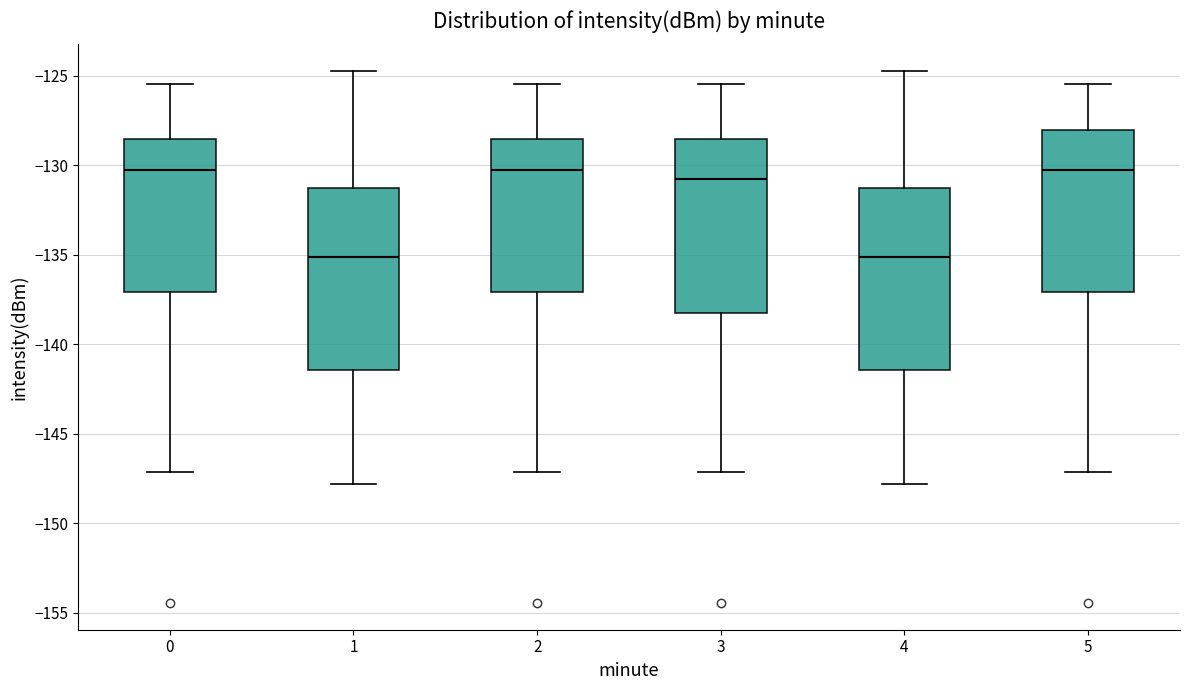

Reading left to right, transcribe this box plot: for each box, give where its median line is, the range the box spans, and where its two whiskers end, as read against the y-axis. The values are not printed on the chart, so give them approximately, as read against the axis.

0: median -130.5, box -137.0 to -128.5, whiskers -147.0 to -125.5
1: median -135.0, box -141.5 to -131.5, whiskers -148.0 to -124.5
2: median -130.5, box -137.0 to -128.5, whiskers -147.0 to -125.5
3: median -131.0, box -138.5 to -128.5, whiskers -147.0 to -125.5
4: median -135.0, box -141.5 to -131.5, whiskers -148.0 to -124.5
5: median -130.5, box -137.0 to -128.0, whiskers -147.0 to -125.5